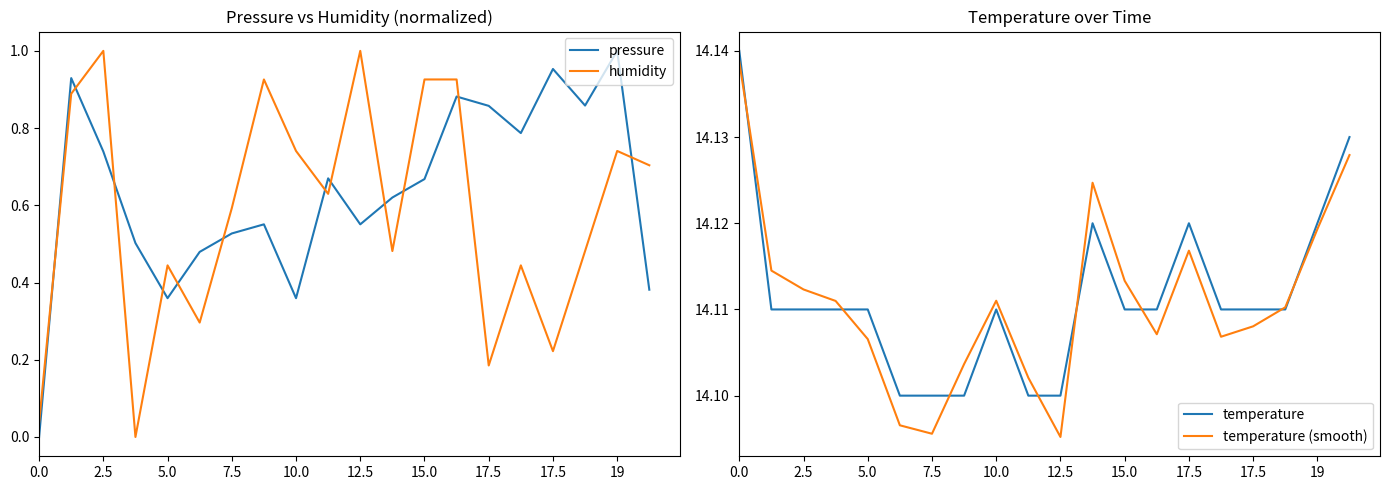

How many lines are shown in the chart?

4